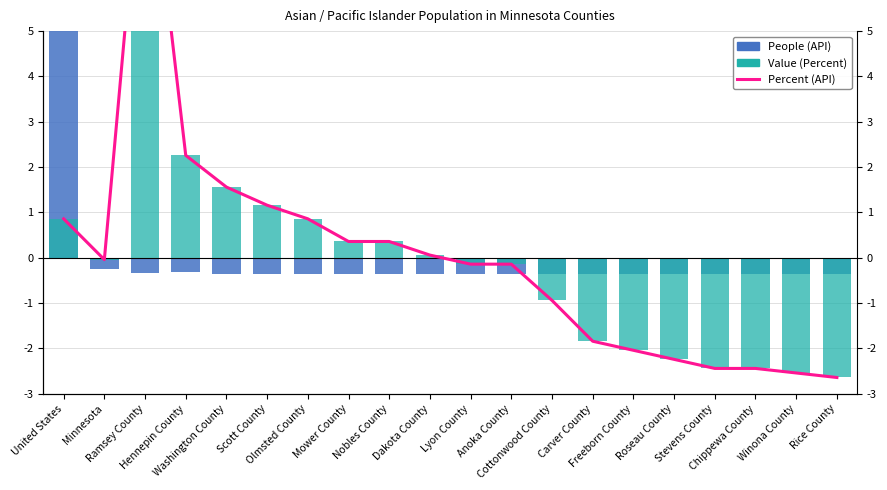

What is the maximum value for Percent (API)?

10.0